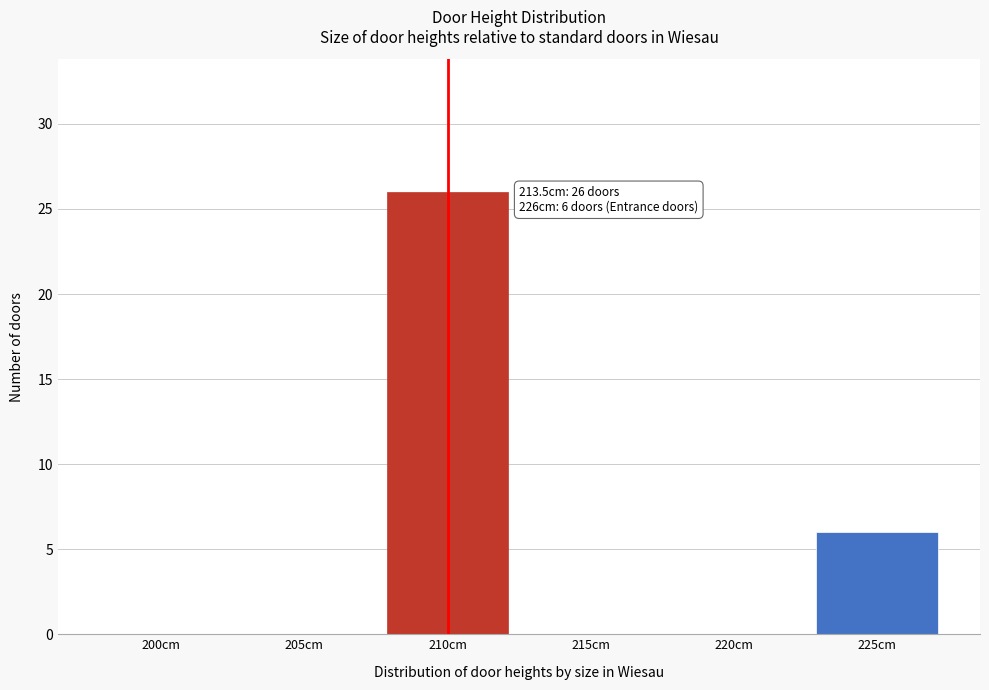

Reading right to left, what are all the values shown in this chart?

225cm=6	220cm=0	215cm=0	210cm=26	205cm=0	200cm=0